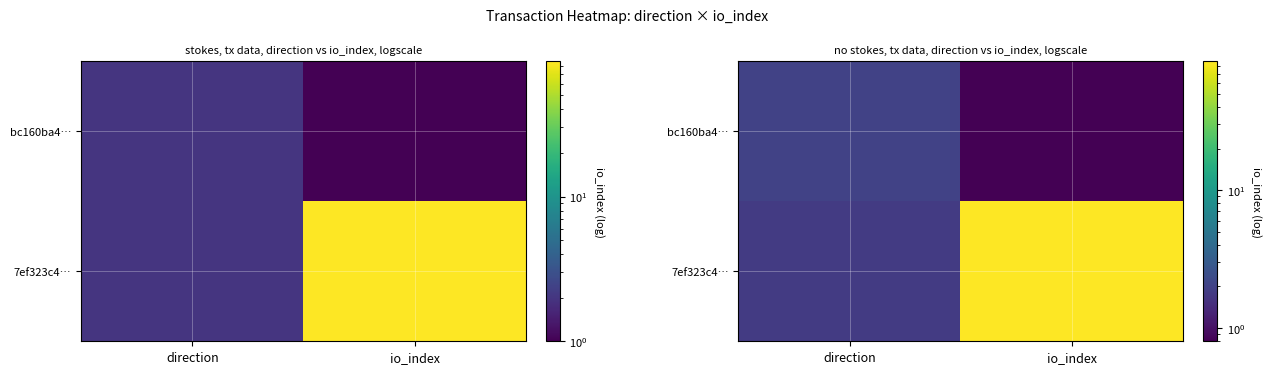

What is the sum of the bc160ba4… values at direction and io_index?

2.8